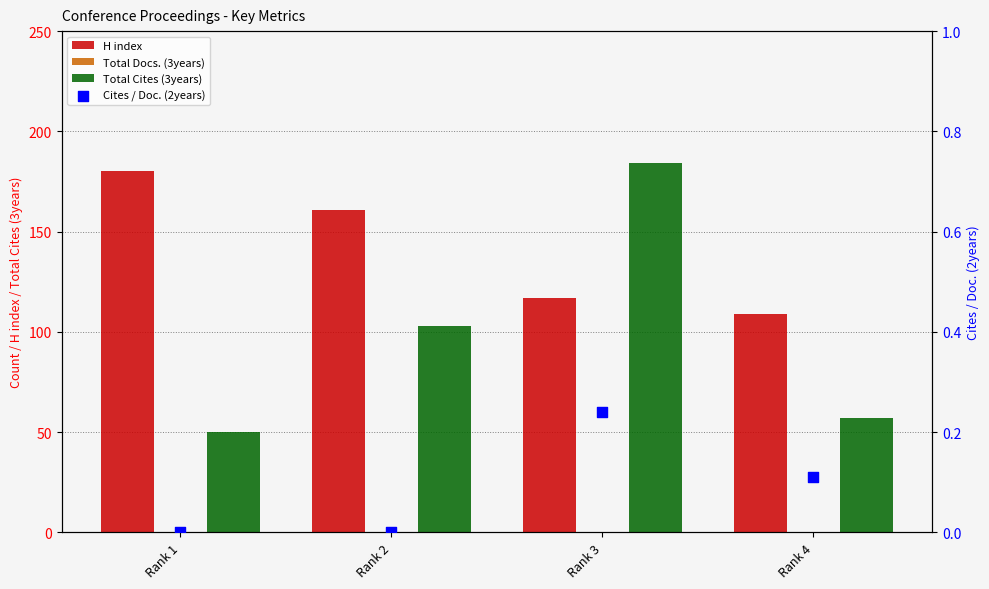

Is the value of Cites / Doc. (2years) at Rank 1 greater than the value of Total Cites (3years) at Rank 3?

No